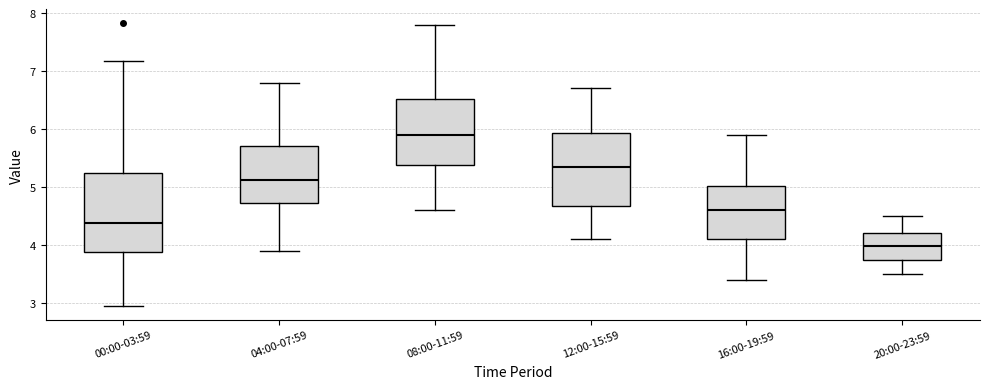

Which box is the tallest, from its lower edge to its upper edge?

00:00-03:59